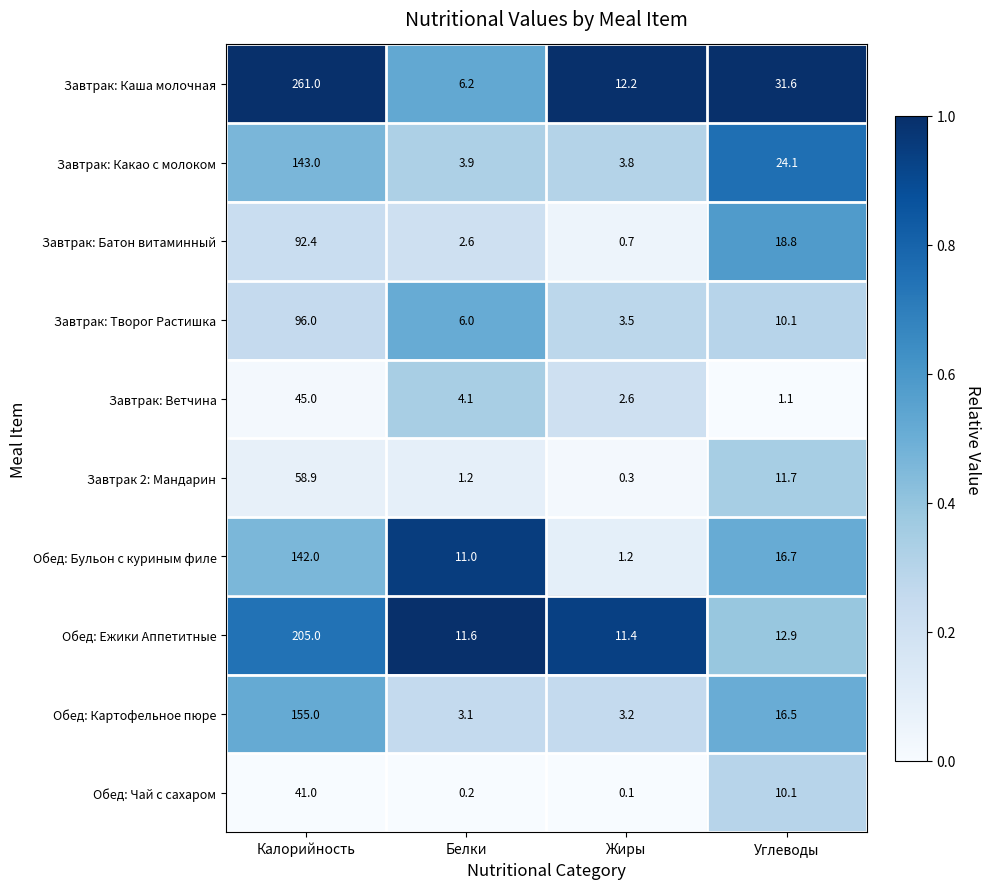

What is the total value across all series at Белки?

49.9